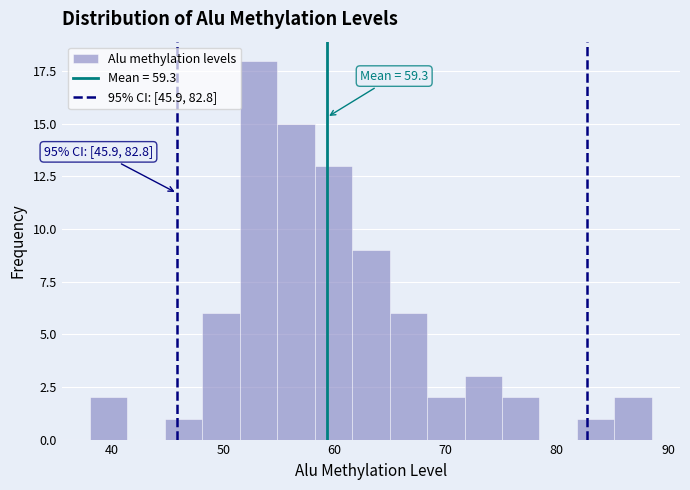

Around what value on the x-axis is the tallest bar? Give the approximate position of its centre, as read against the axis.

53